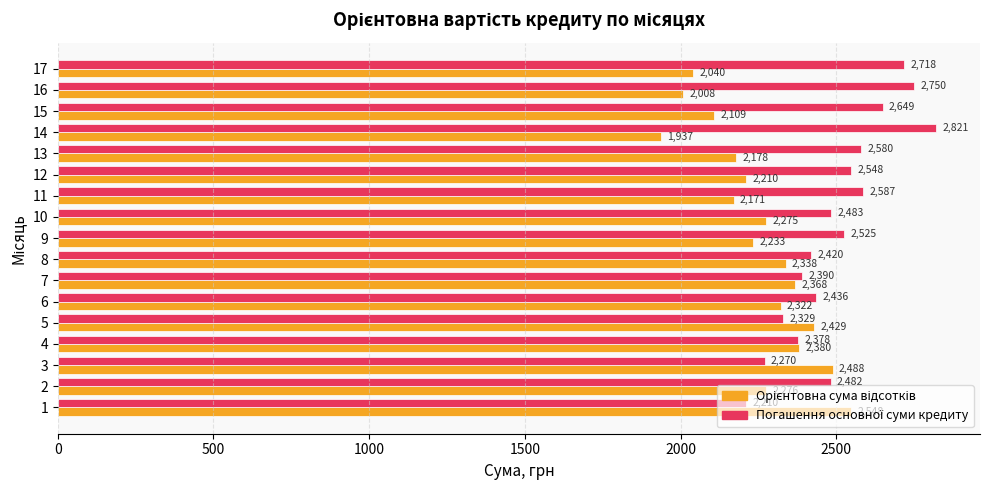

Which category has the highest value across all series?

14